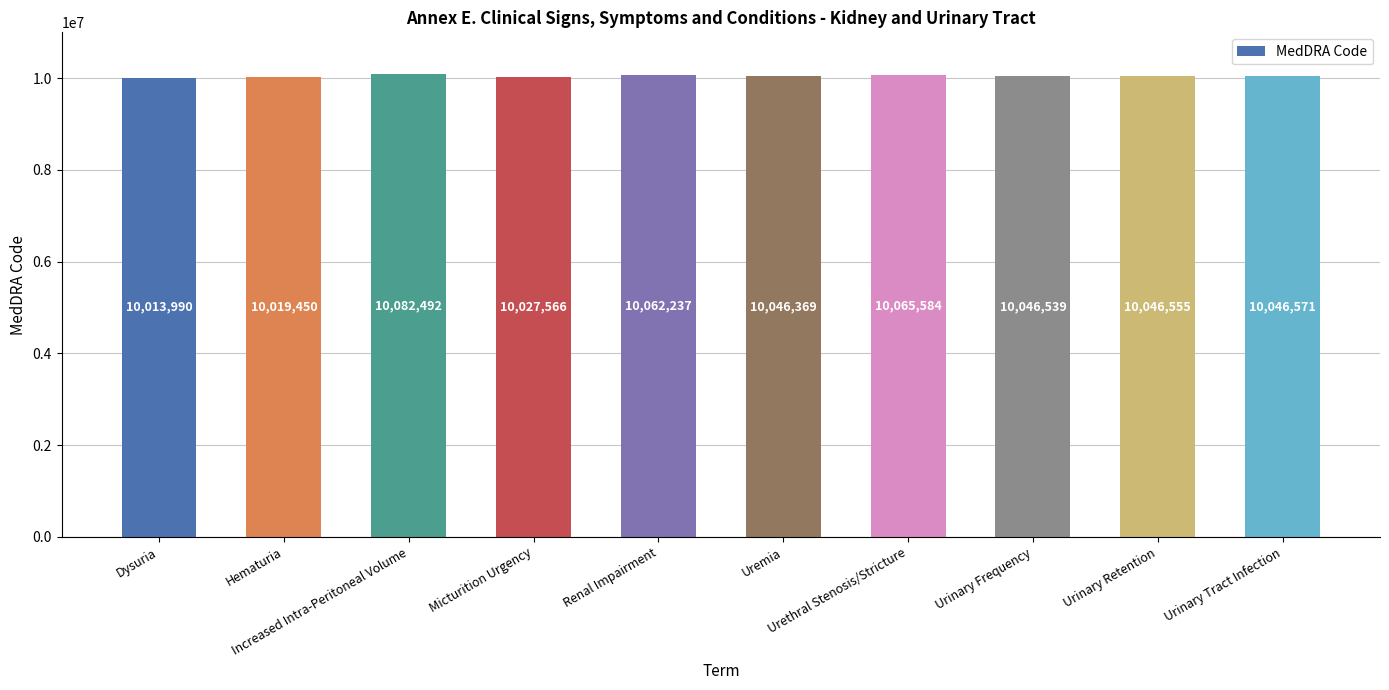

What is the value of the 9th bar from the left?

10046555